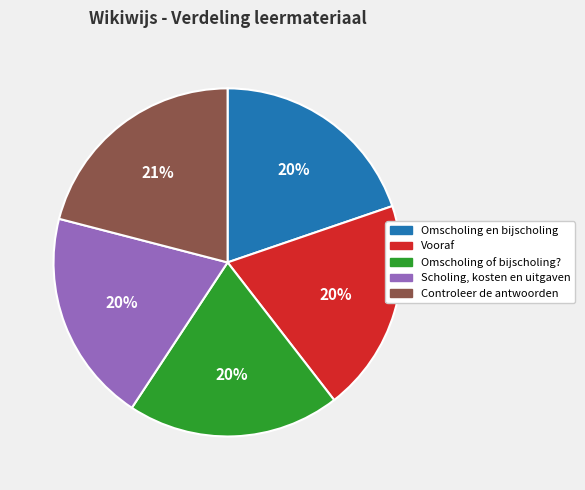

Approximately how many times larger is the value at Omscholing of bijscholing? compared to Vooraf?

1.0